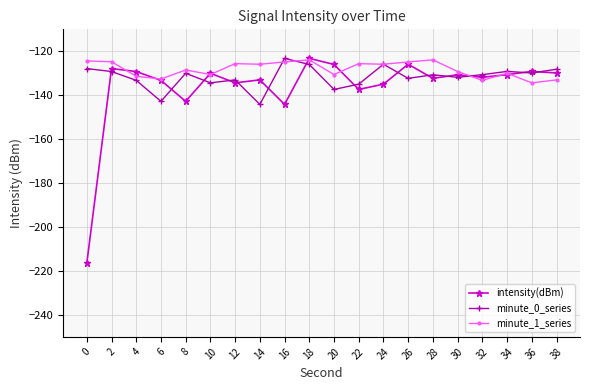

True or false: minute_0_series has more than 1 interior local peaks.

True